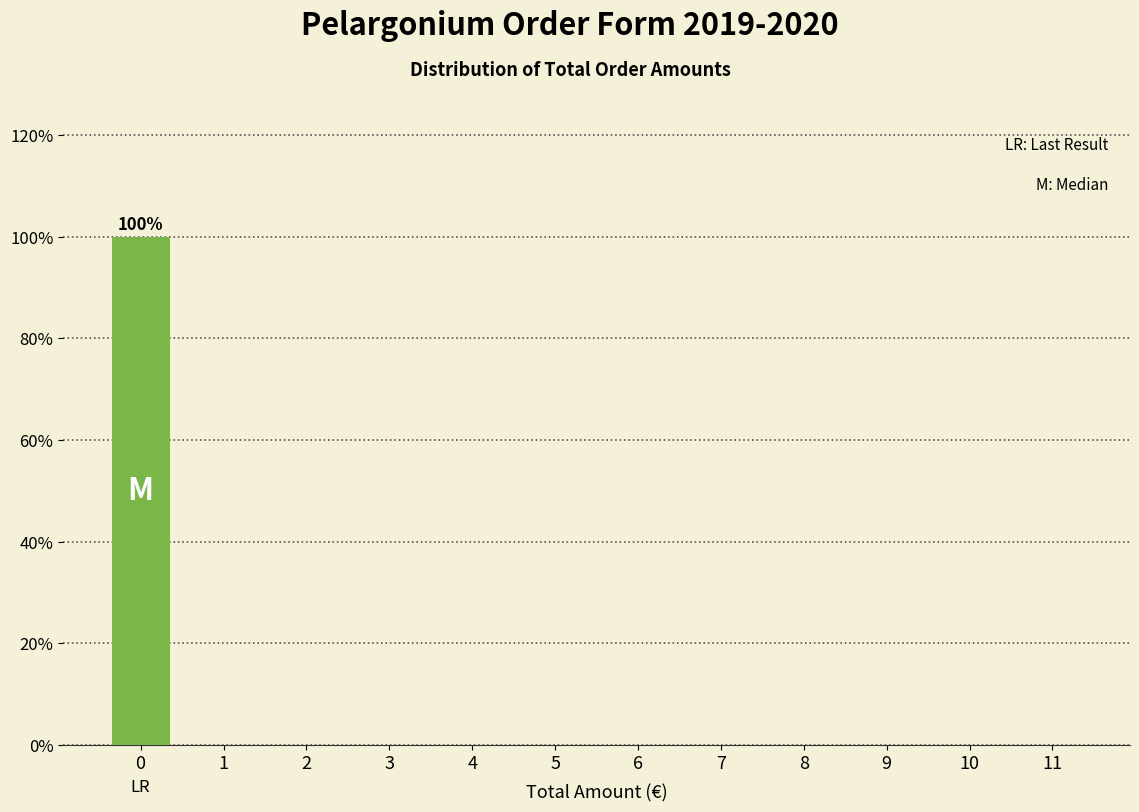

Reading left to right, list all the values displayed in this chart.

0=100	1=0	2=0	3=0	4=0	5=0	6=0	7=0	8=0	9=0	10=0	11=0